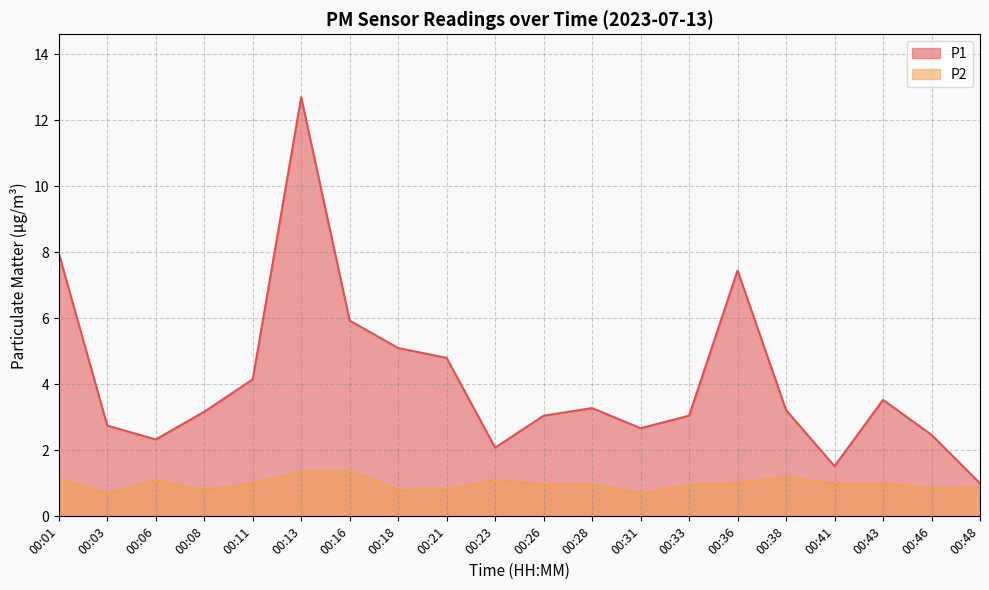

How many series are shown in this chart?

2